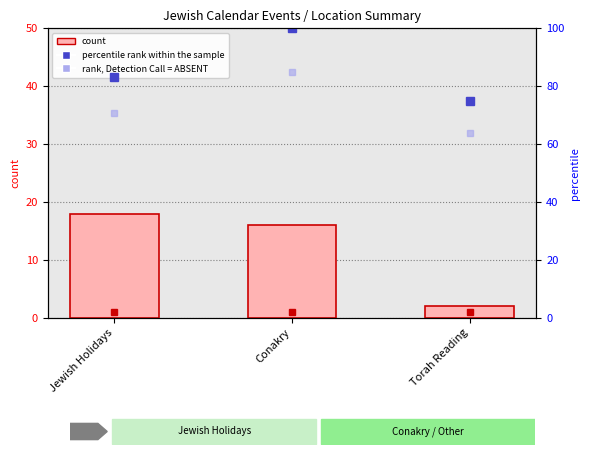

At which label does count marker reach its peak?

Jewish Holidays